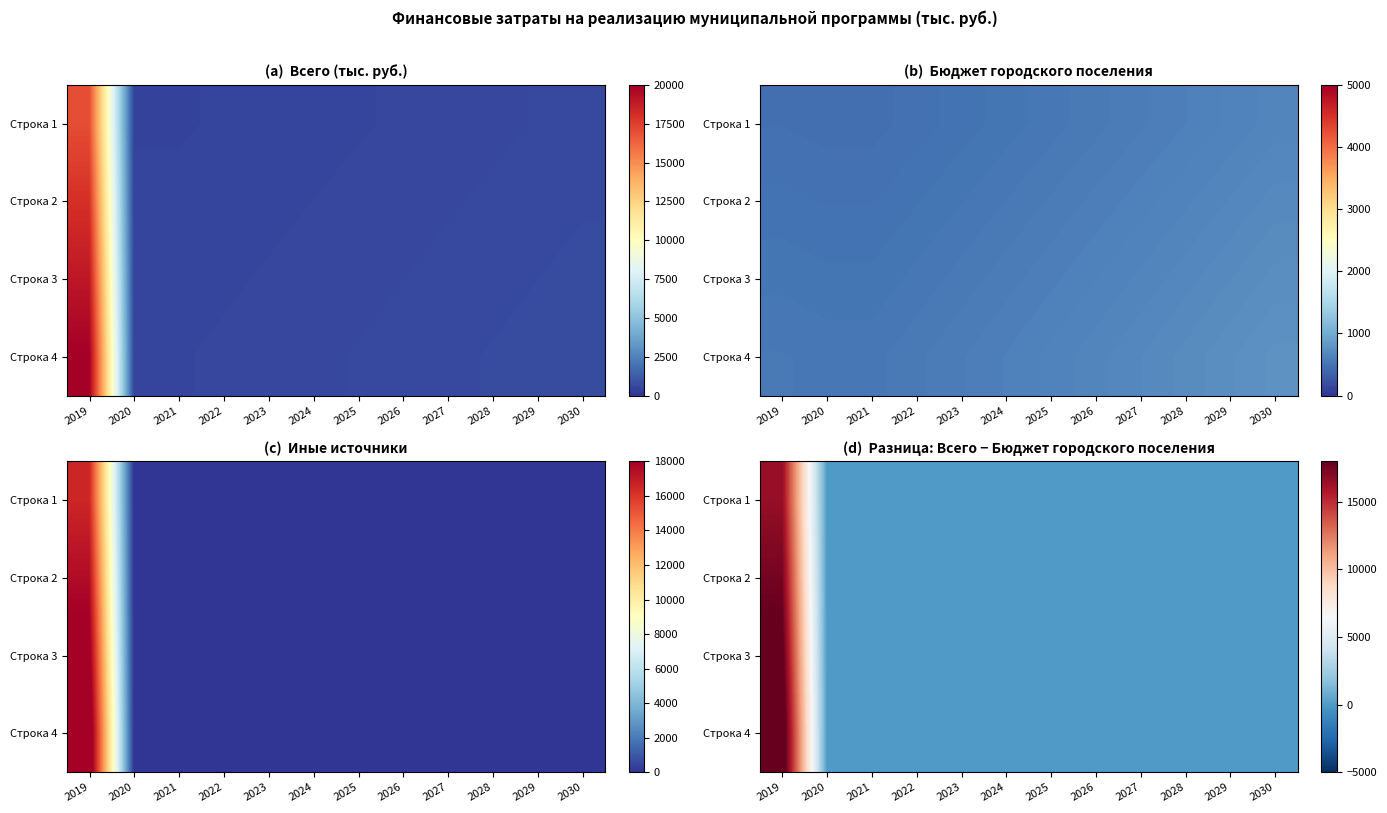

What is the difference between the maximum and minimum values in the Строка 1 series?

16560.0